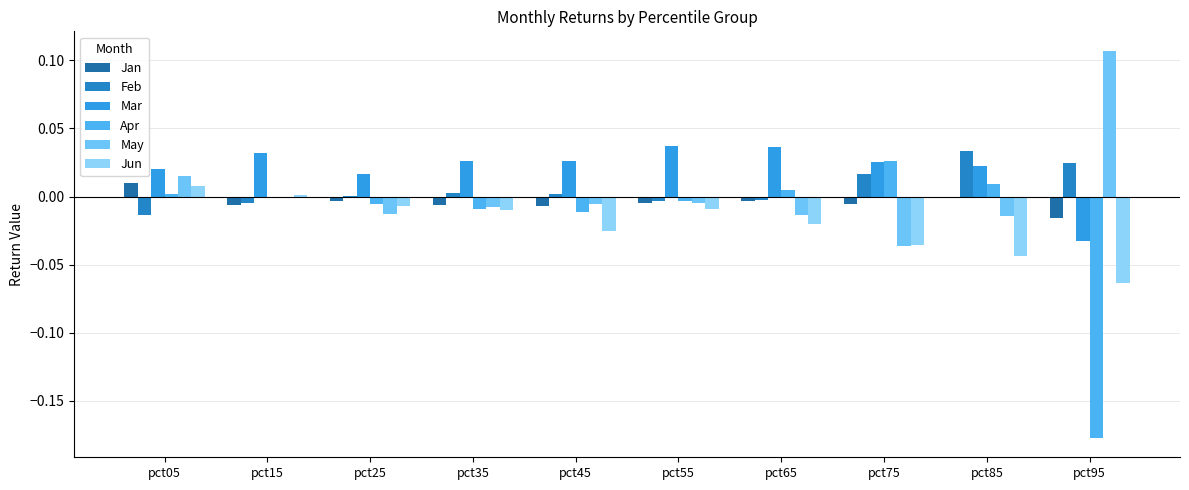

At which category is the sum across all series the highest?

pct05